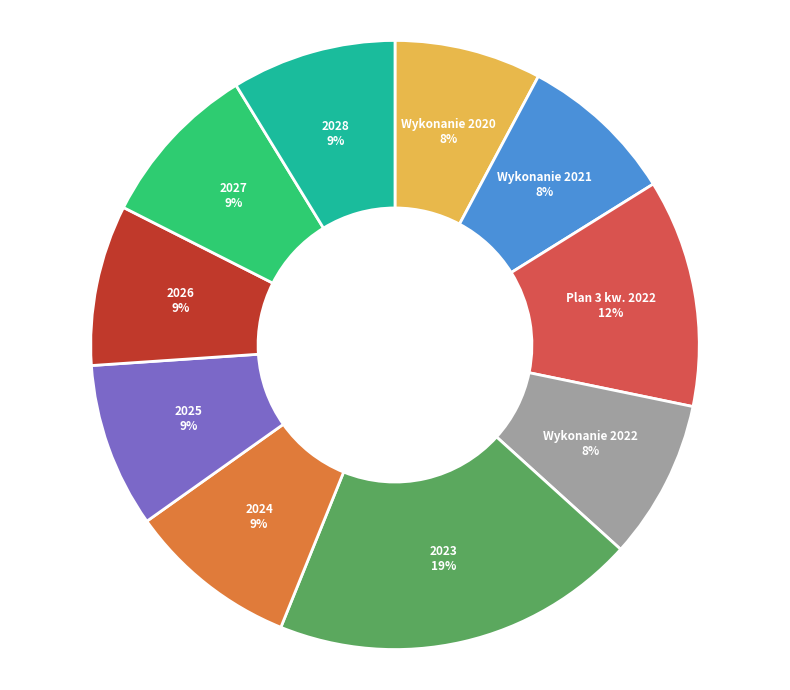

Is the sum of Wykonanie 2021 and 2024 greater than half?

No